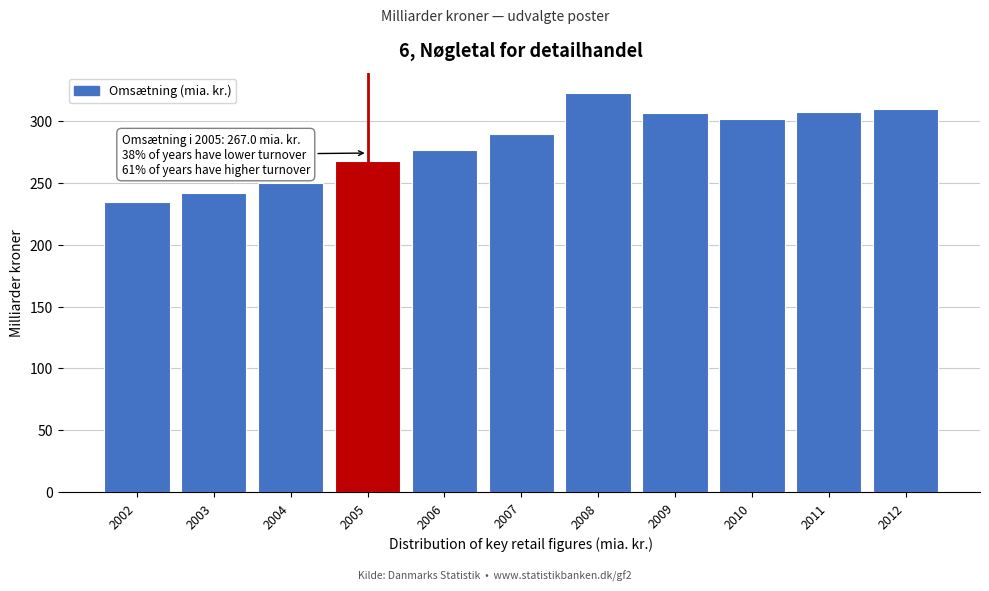

What is the value of the 6th bar from the left?

288.9